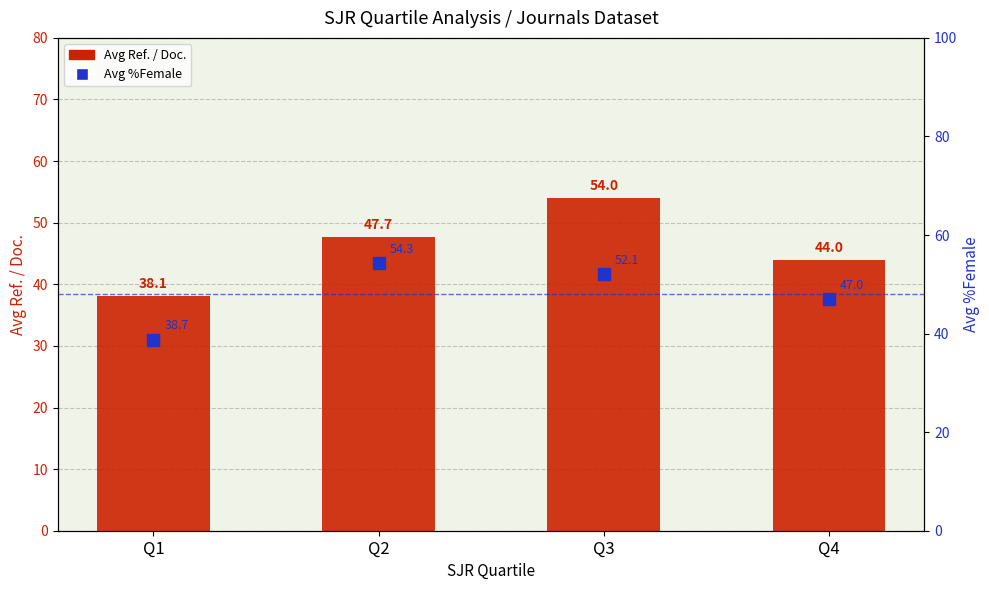

What is the total value across all series at Q4?

91.0